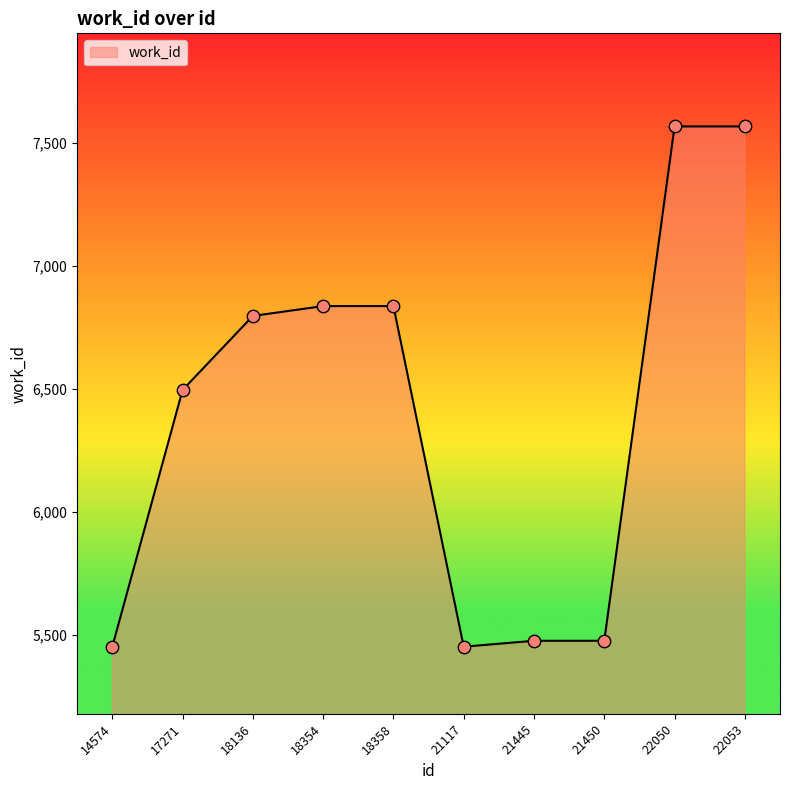

What is the ratio of the value at 22053 to the value at 18358?

1.1